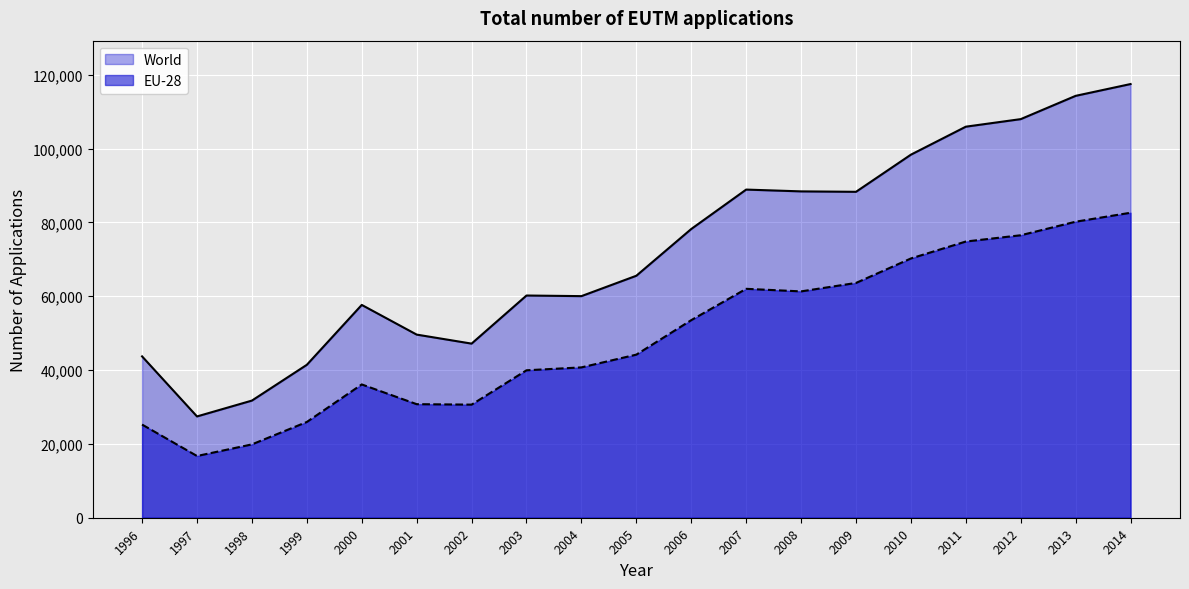

Reading left to right, what are all the values shown in this chart?

World: 43709	27441	31737	41429	57653	49613	47169	60199	60033	65555	78220	88899	88411	88295	98359	105939	107986	114295	117491
EU-28: 25241	16725	19871	25946	36114	30764	30642	39946	40730	44187	53528	62014	61319	63607	70242	74829	76526	80200	82627